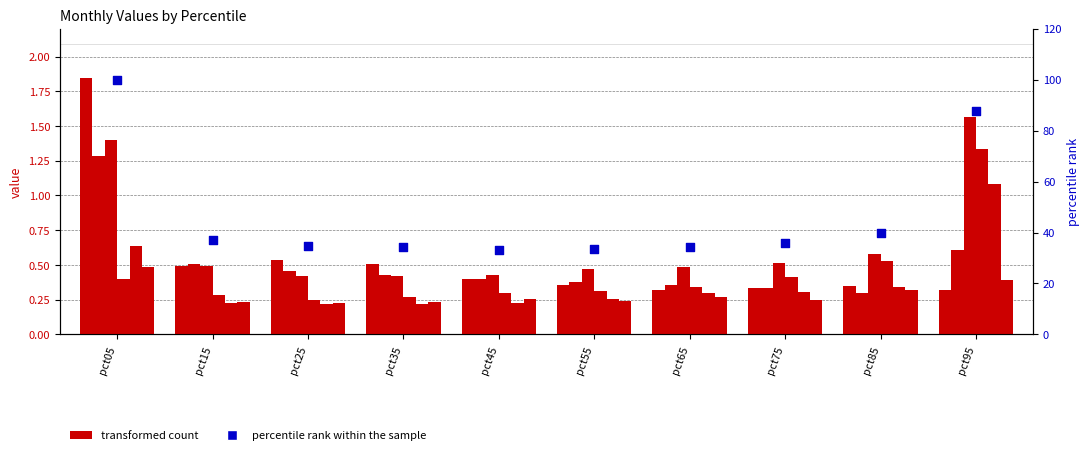

At which category is the sum across all series the highest?

pct05